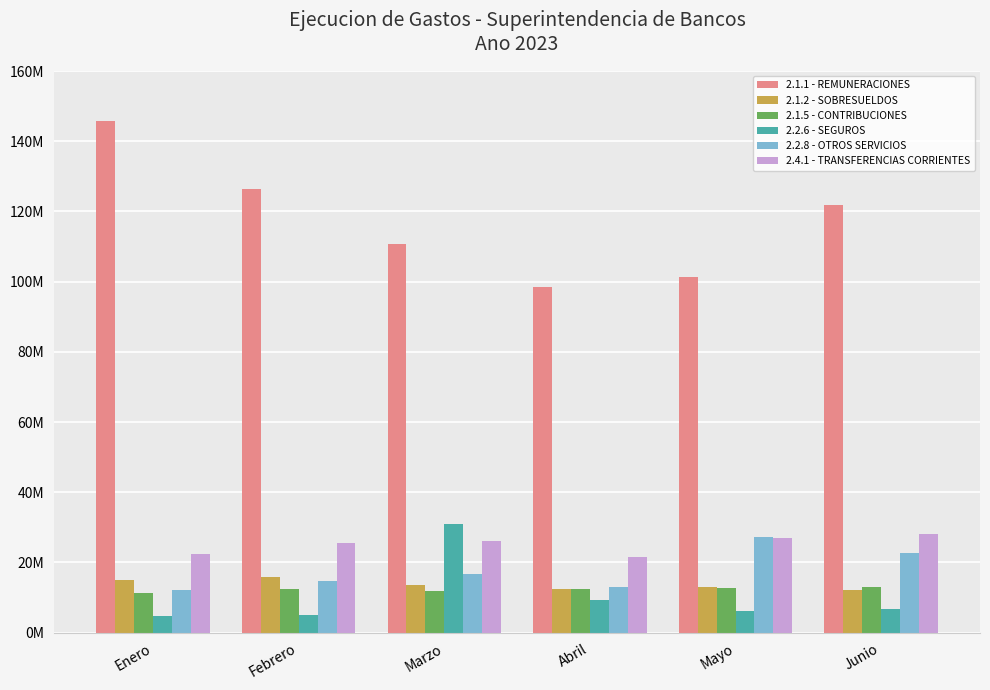

What is the value of the 2.2.6 - SEGUROS bar at the 3rd from the left?

30906288.9